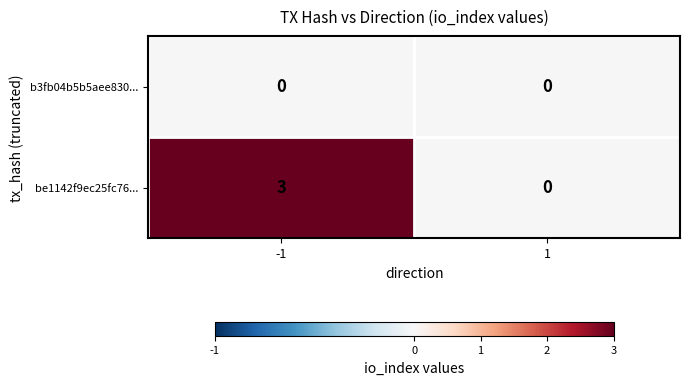

What is the maximum value shown in the chart?

3